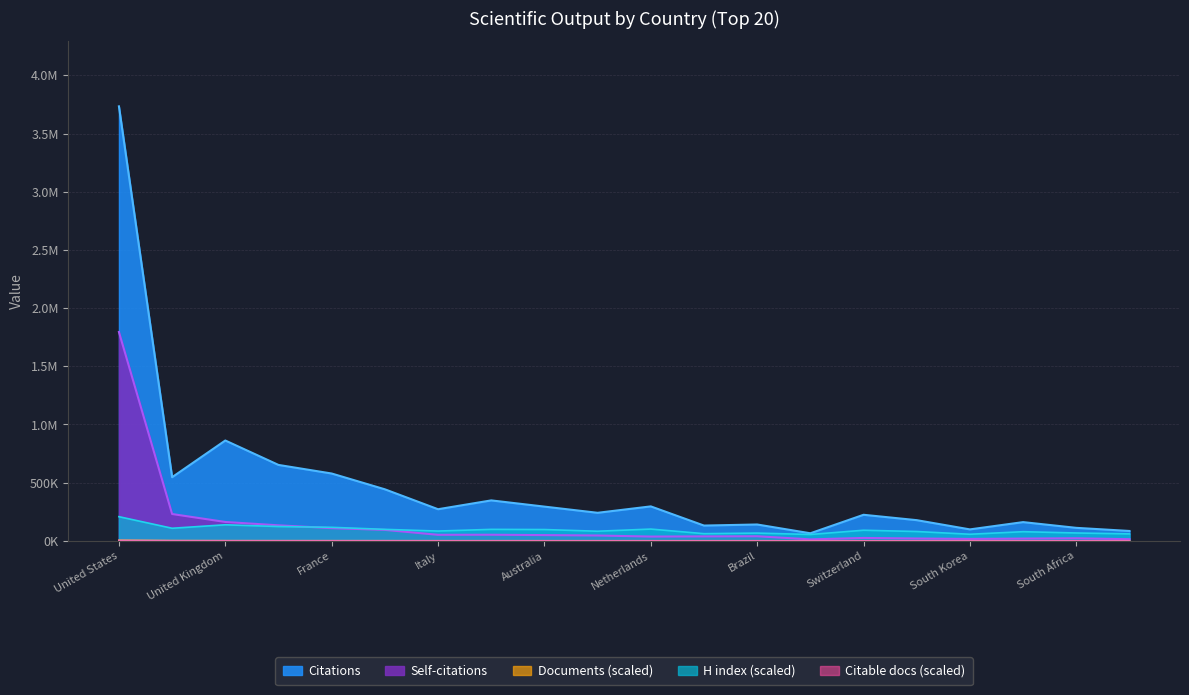

Is it true that Documents equals 2320.7 at United States?

False